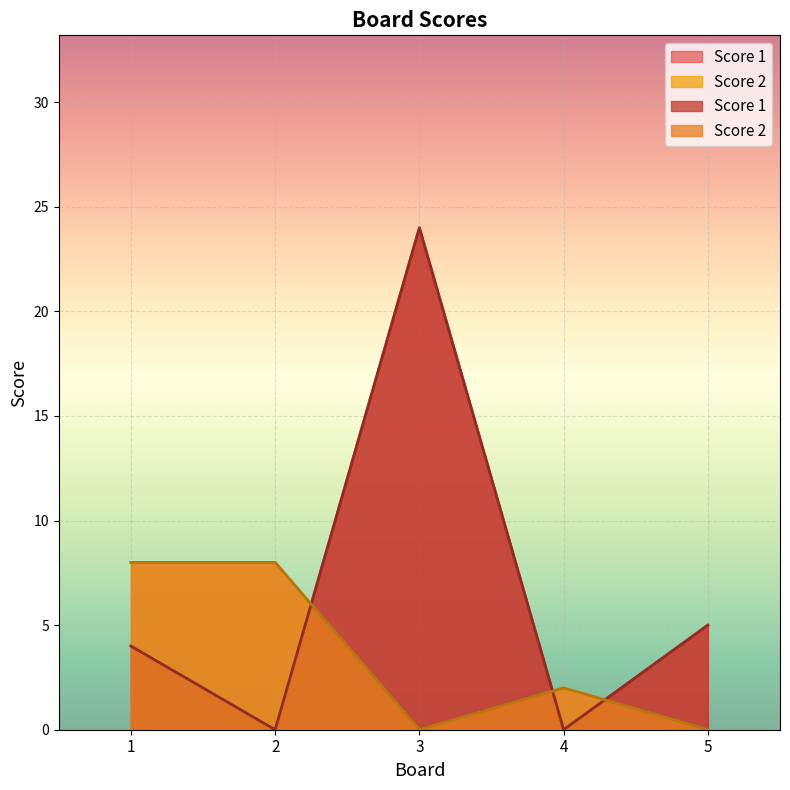

Rank the series by their average value, from lowest to highest.

Score 2, Score 1